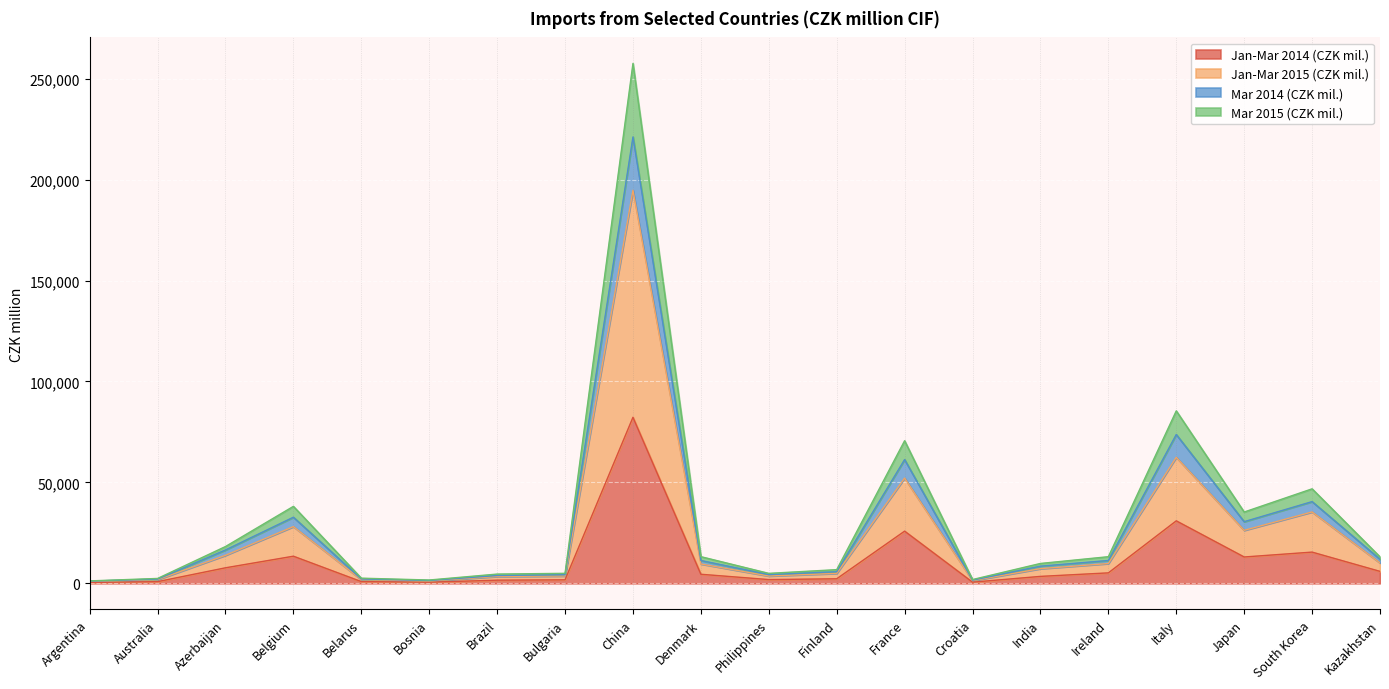

At which category is the sum across all series the highest?

China